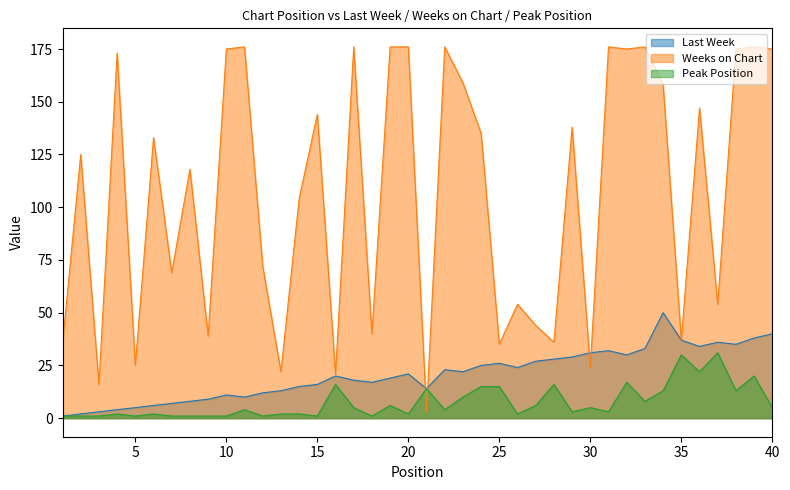

What is the minimum value for Peak Position?

1